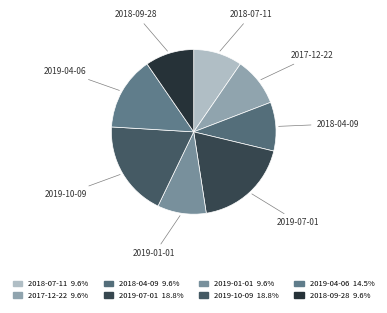

Does 2018-04-09 account for over 50% of the chart?

No